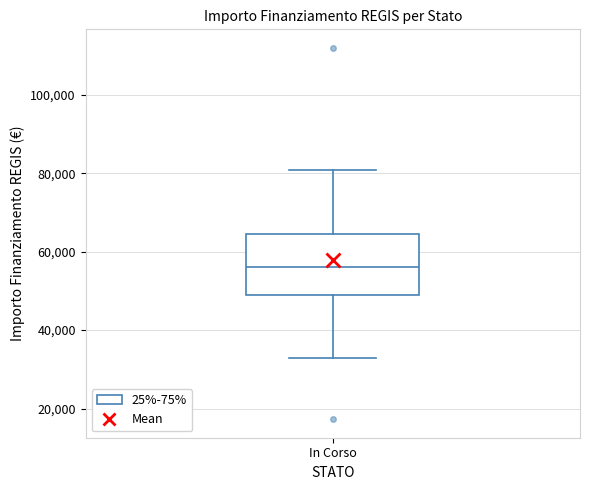

Read this box plot against the y-axis: the position of the median line, the range covered by the box, and the ends of both whiskers. The values are not printed on the chart, so give them approximately, as read against the axis.

median 56000, box 50000 to 64000, whiskers 32000 to 80000